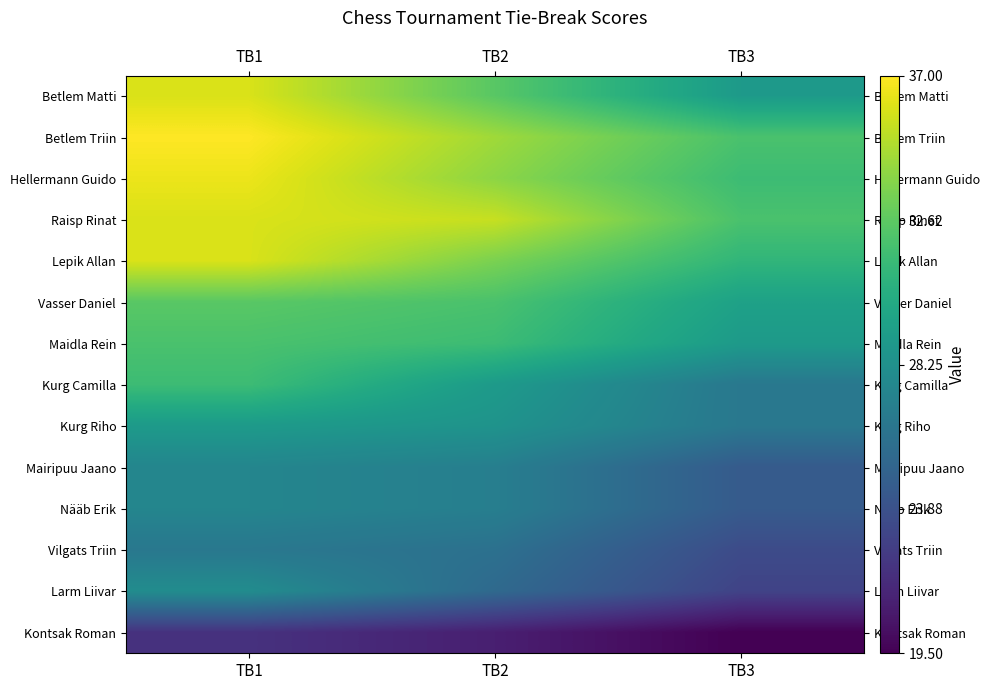

What is the greatest value displayed?

37.0